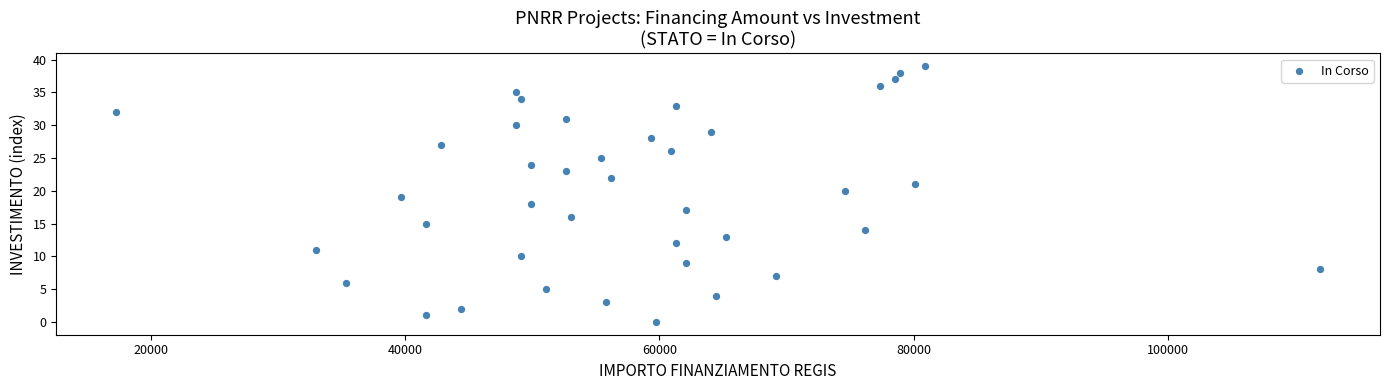

What is the range of Y values (max minus min)?

39